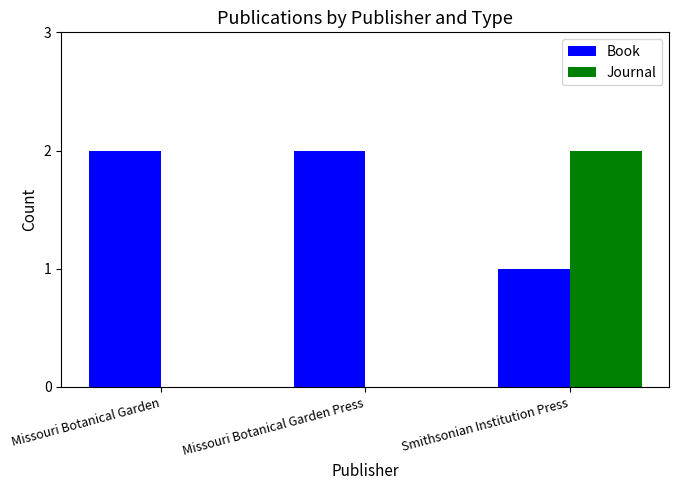

Between Missouri Botanical Garden and Smithsonian Institution Press, which series saw the biggest shift?

Journal